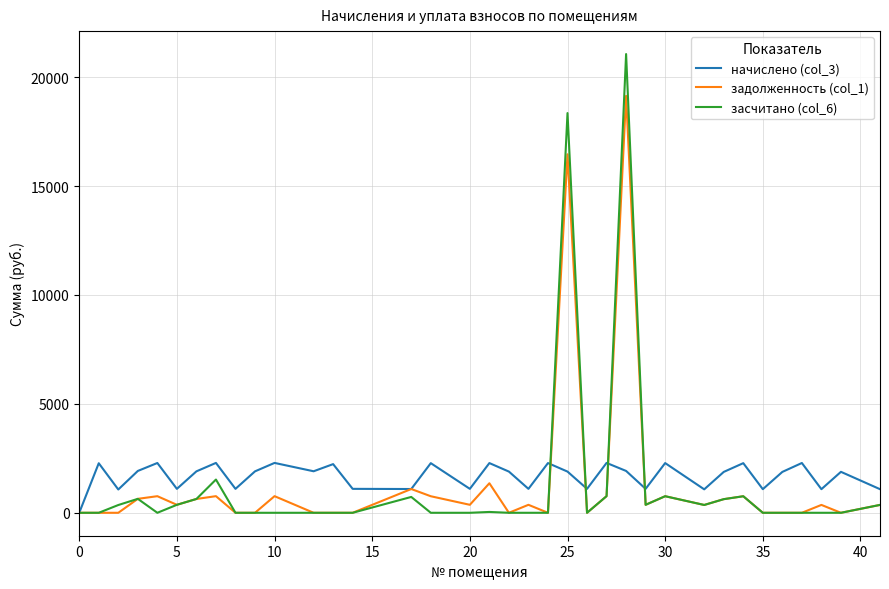

Rank the series by their maximum value, from highest to lowest.

засчитано (col_6), задолженность (col_1), начислено (col_3)